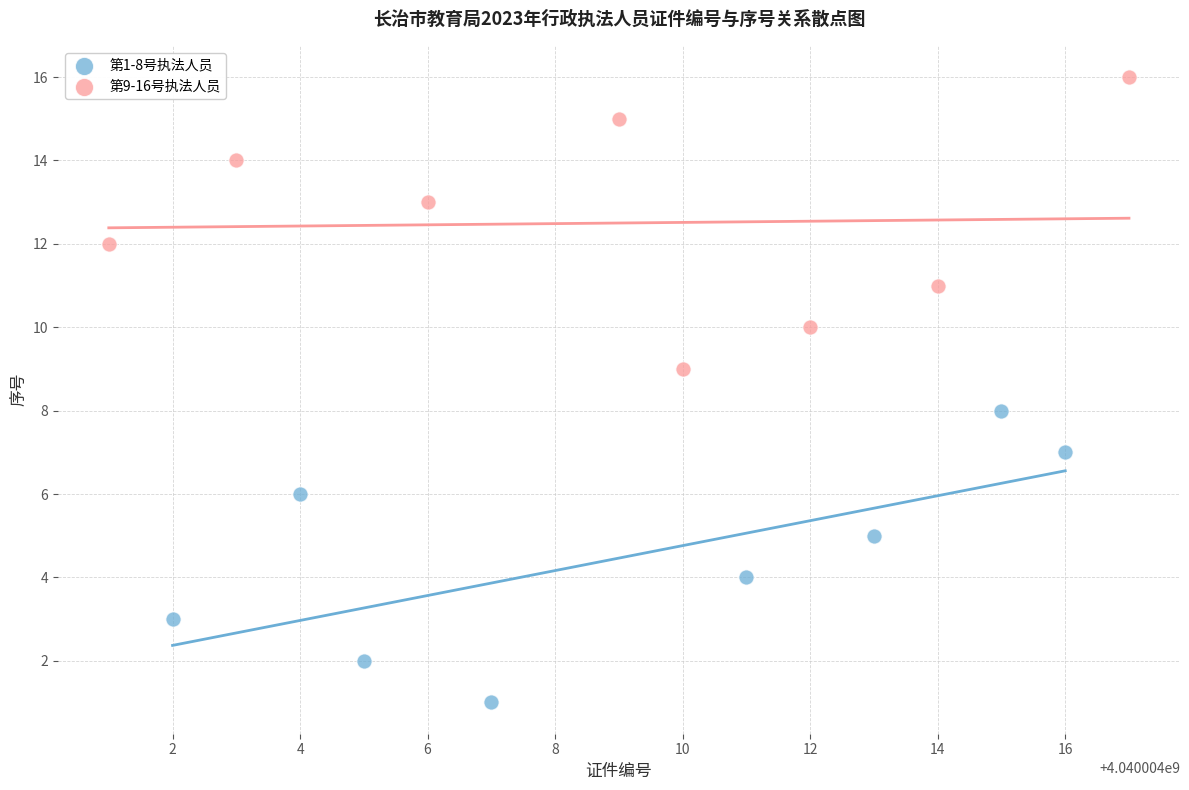

Which series reaches the maximum Y coordinate?

第9-16号执法人员